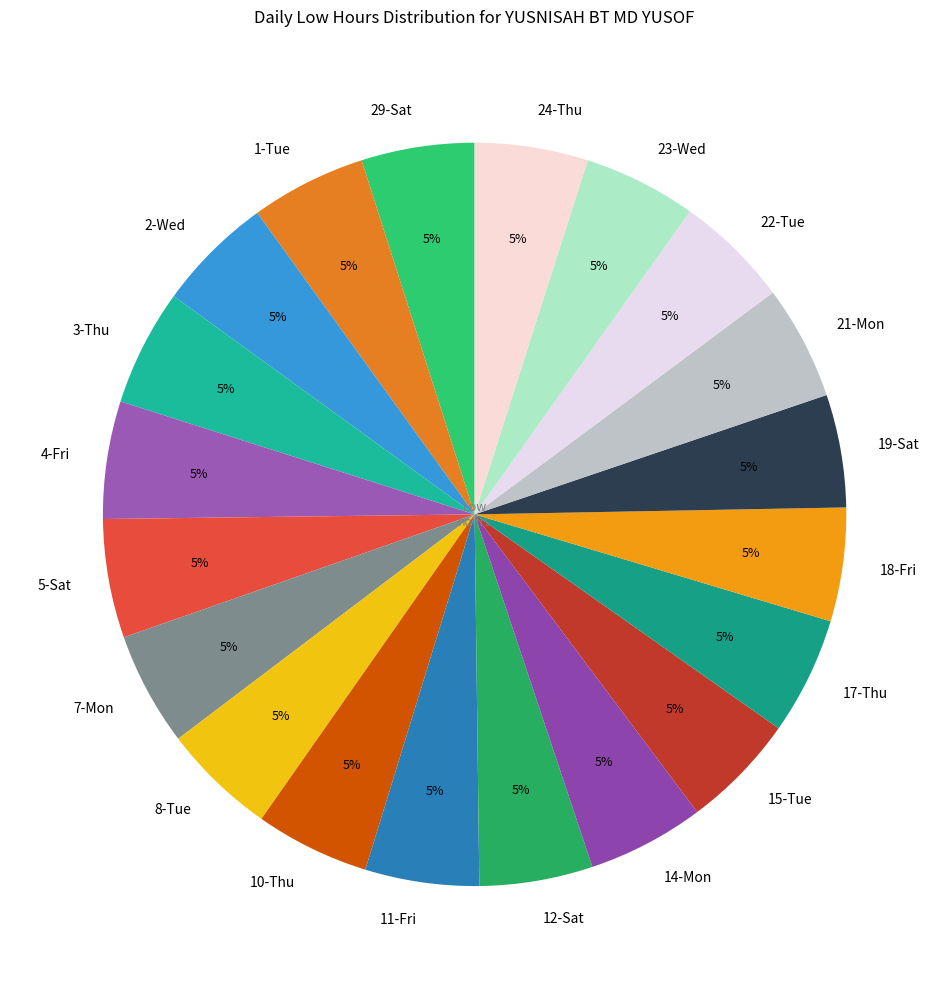

Approximately how many times larger is the value at 3-Thu compared to 2-Wed?

1.0